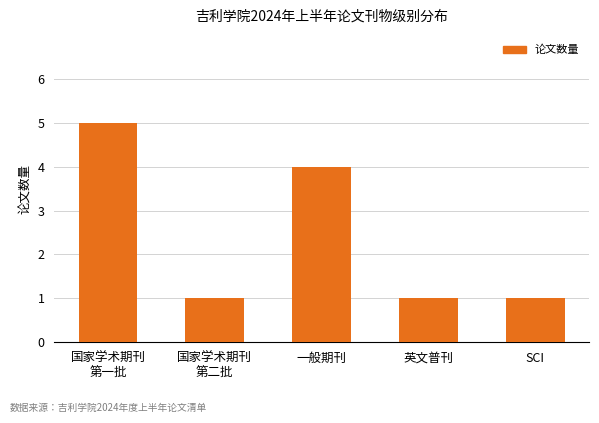

Count the values in the range 1 to 4.

4